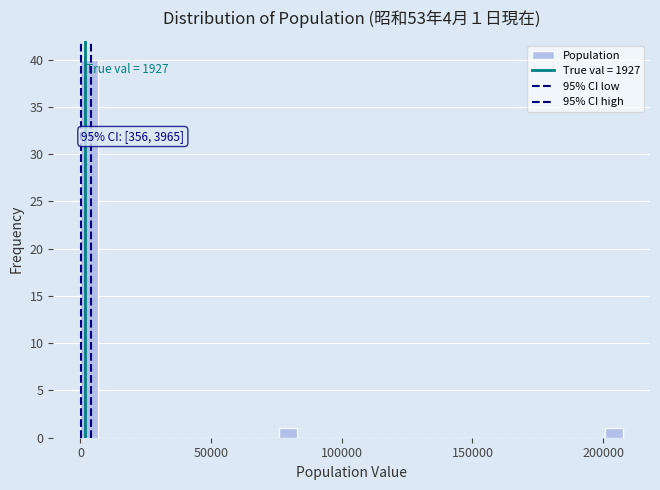

Around what value on the x-axis is the tallest bar? Give the approximate position of its centre, as read against the axis.

5000